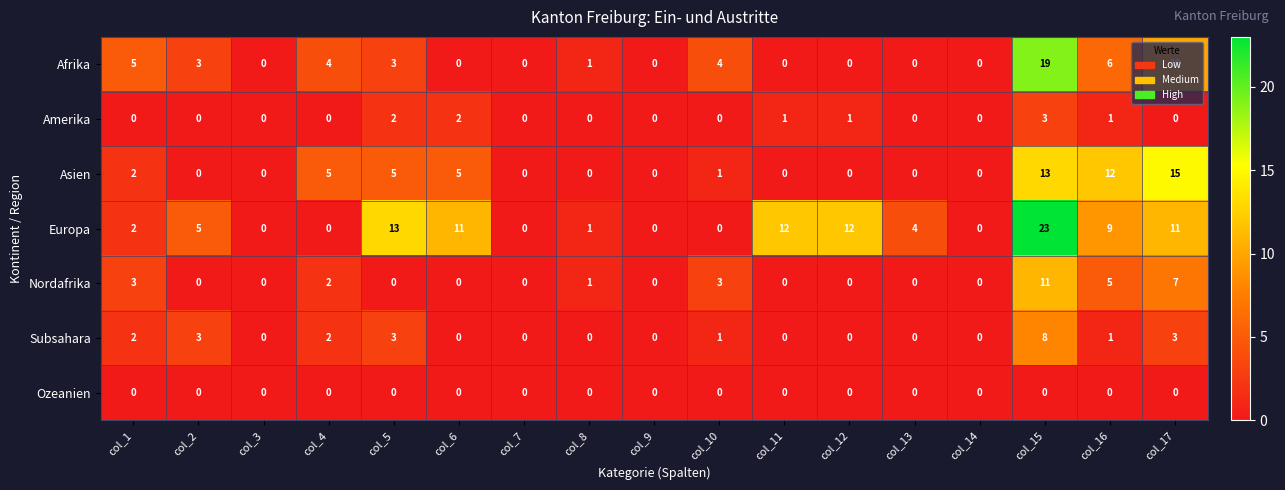

The Europa series shows -12 at col_3. True or false?

False